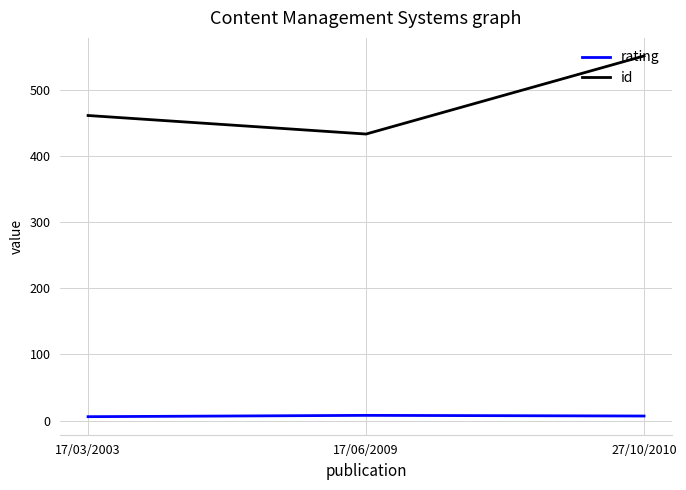

What is the spread (max minus min) of values at 17/06/2009?

425